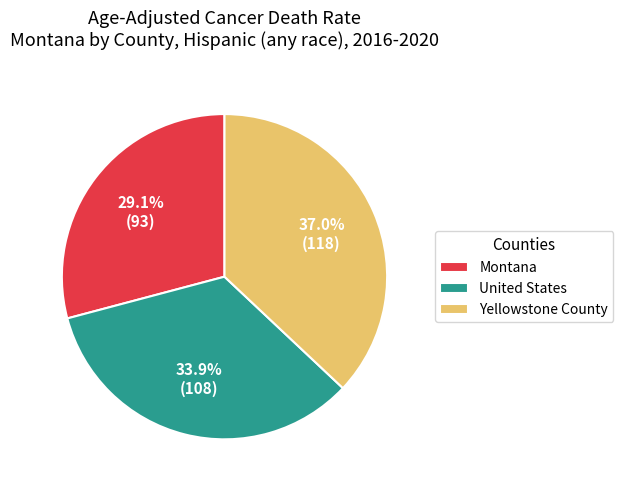

To the nearest percent, what is the difference between the largest and smallest slice percentages?

8%